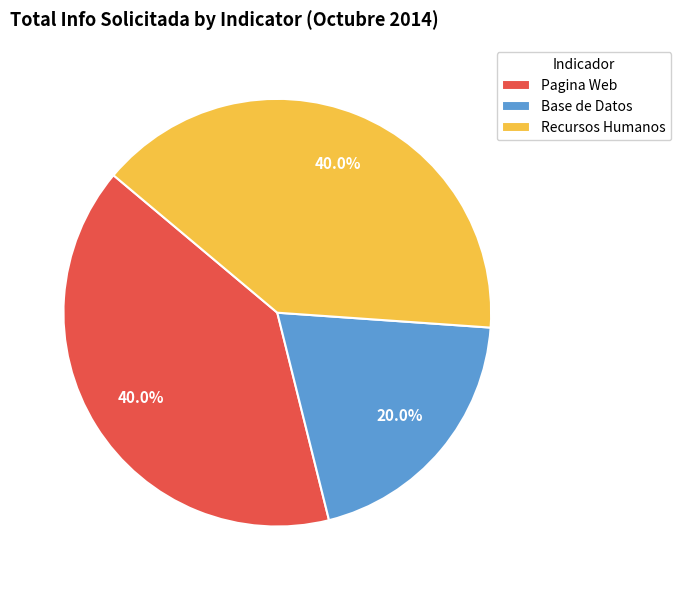

Approximately how many times larger is the value at Base de Datos compared to Recursos Humanos?

0.5